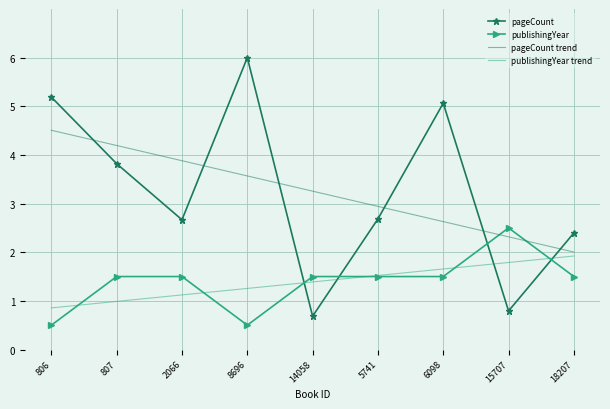

What is the spread (max minus min) of values at 806?

4.7